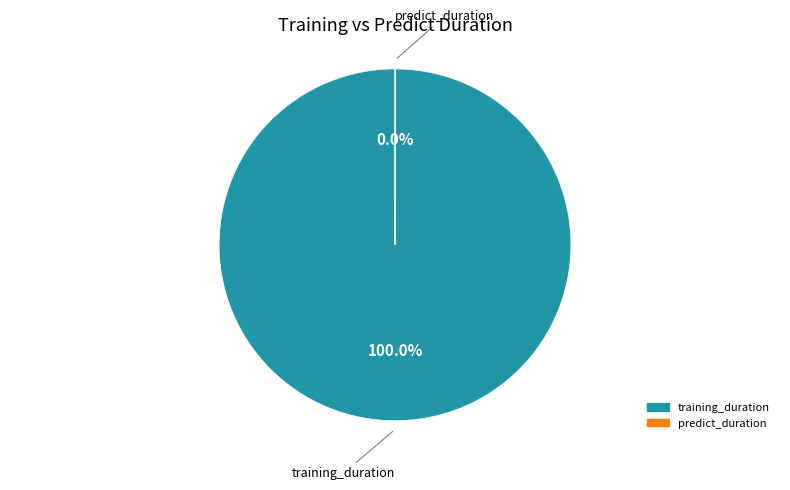

Is there any slice that represents more than half of the pie?

Yes